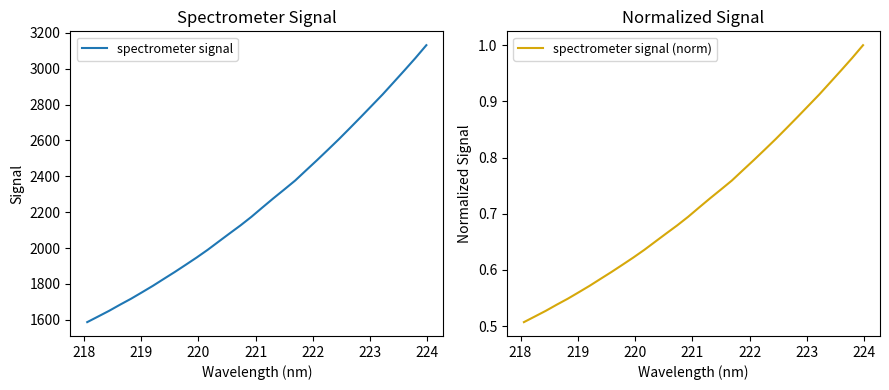

Is the value of spectrometer signal at 13 greater than the value of spectrometer signal (norm) at 223?

Yes